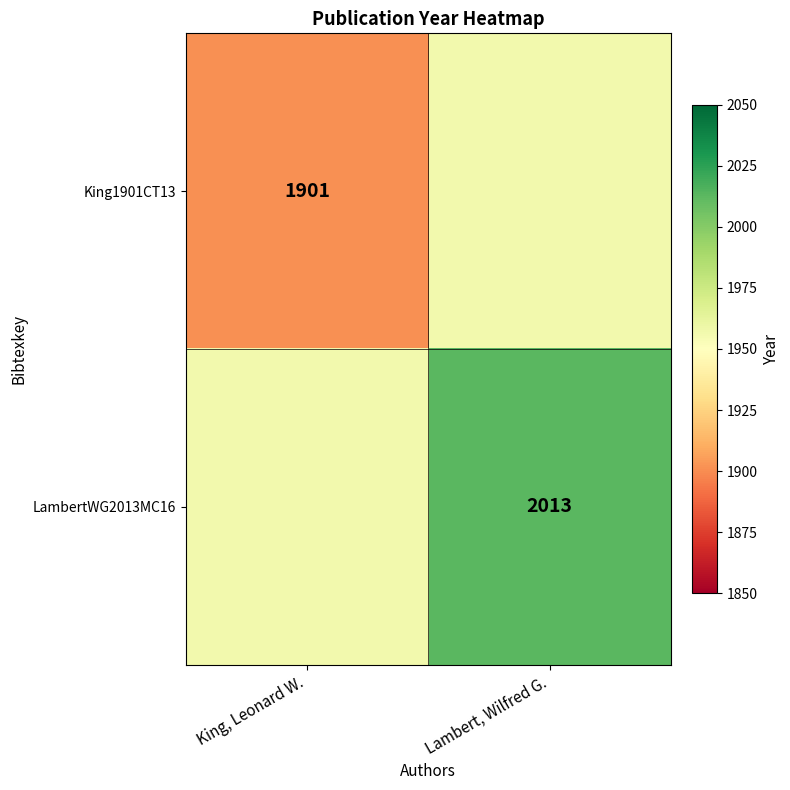

What is the total value across all series at Lambert, Wilfred G.?

3970